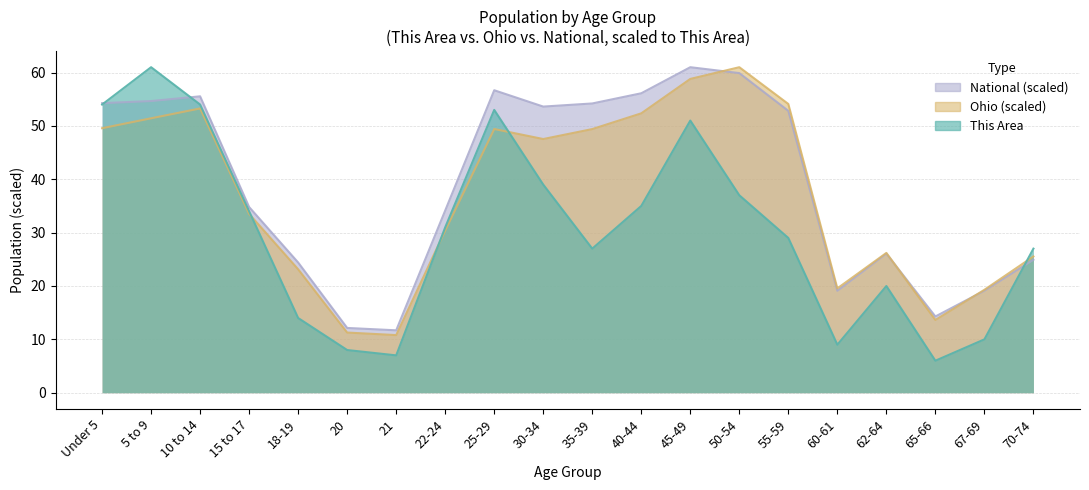

How many interior local valleys does the This Area series have?

4